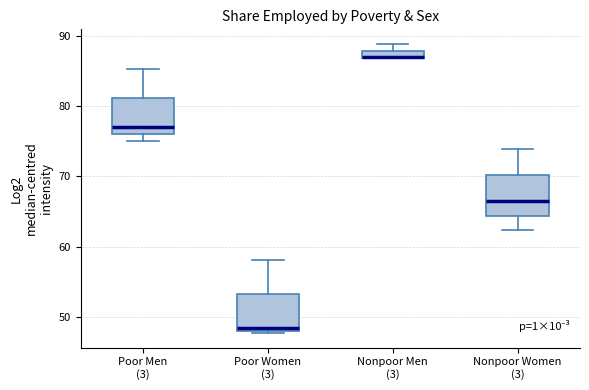

Where does the upper whisker of the box for Poor Women (3) end on the y-axis? The values are not printed on the chart, so give them approximately, as read against the axis.

58